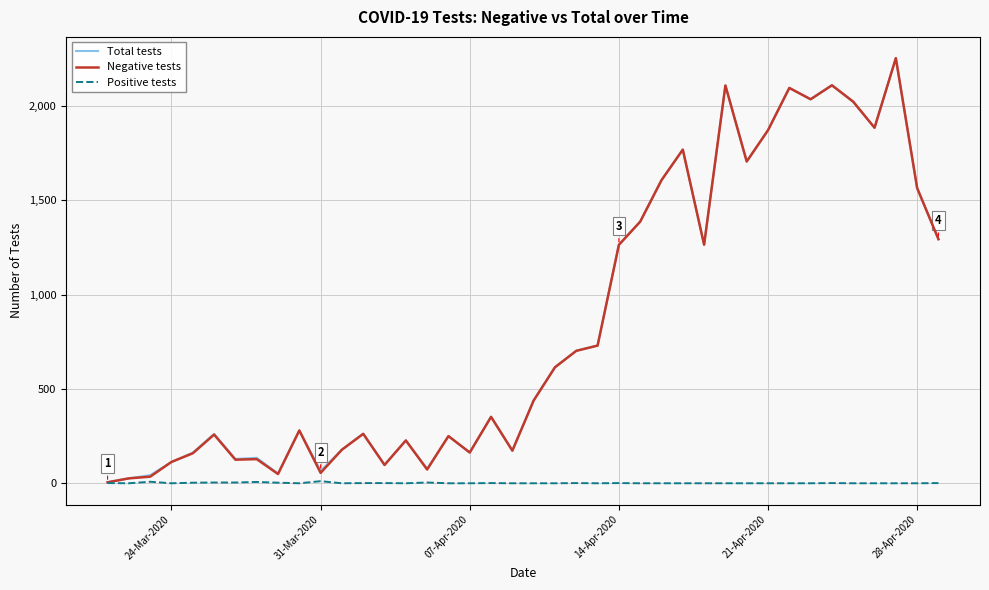

What are all the series names shown in the legend?

Total tests, Negative tests, Positive tests